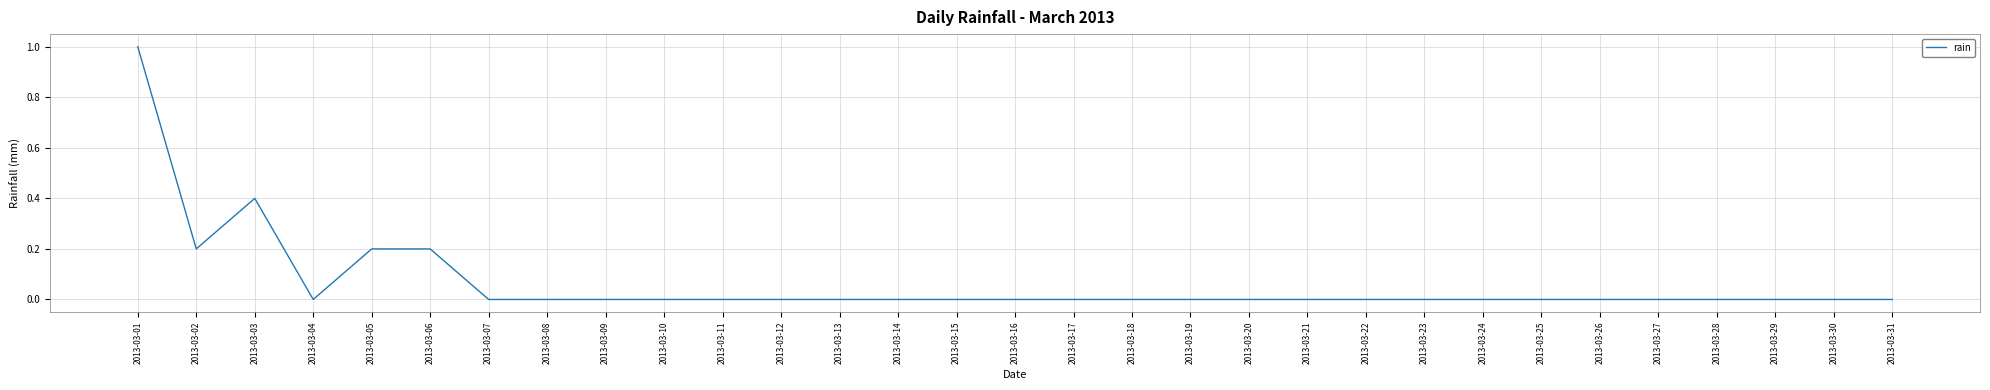

At which category does the data reach its first local peak?

2013-03-03